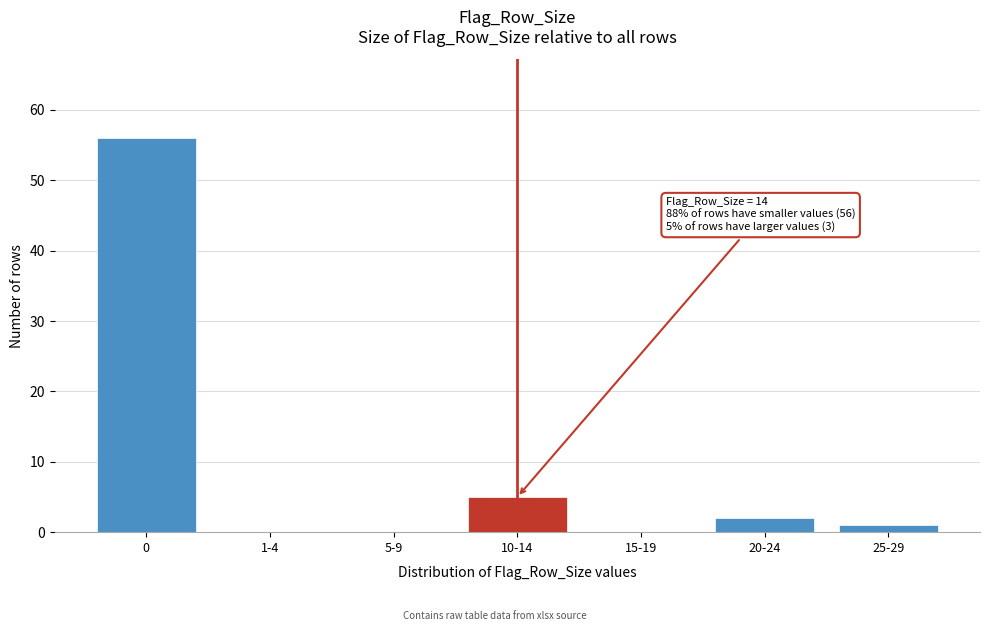

Reading right to left, extract all data points from this chart.

25-29=1	20-24=2	15-19=0	10-14=5	5-9=0	1-4=0	0=56